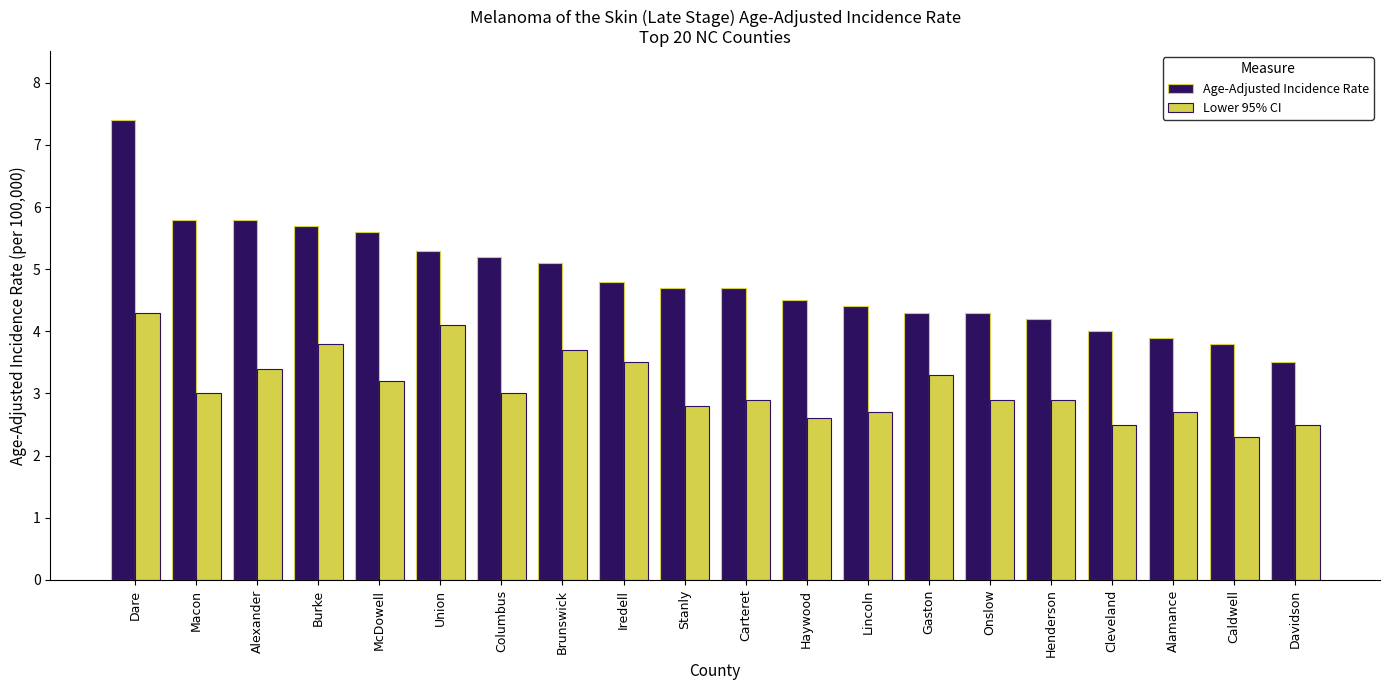

The value of Lower 95% CI at Carteret is 2.9. True or false?

True